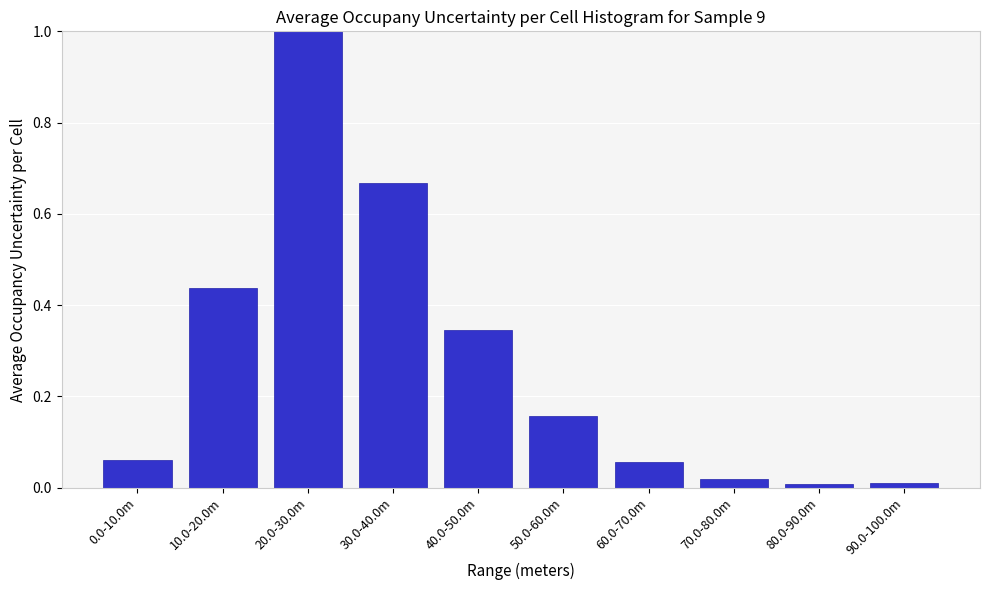

What is the label of the 10th bar from the left?

90.0-100.0m